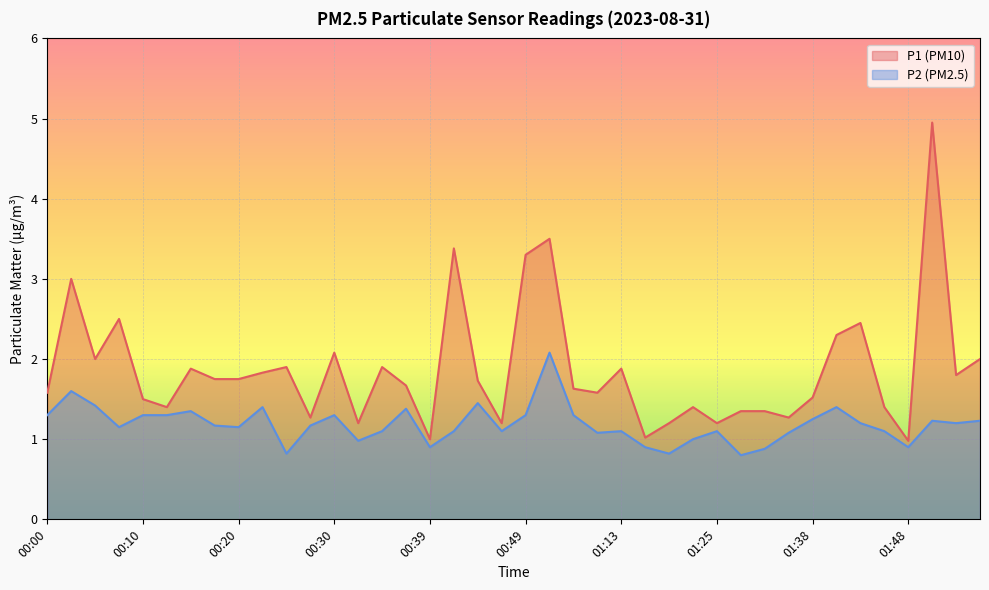

At how many categories does at least one series exceed 3?

4